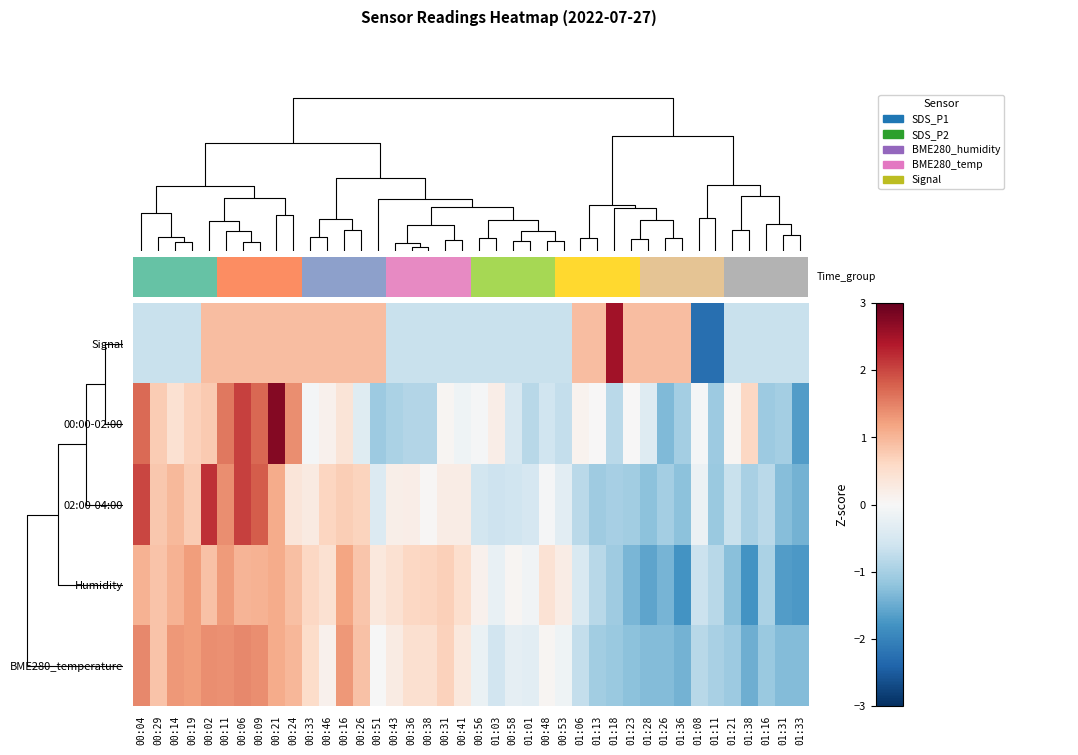

How many positive values does the Signal series have?

18